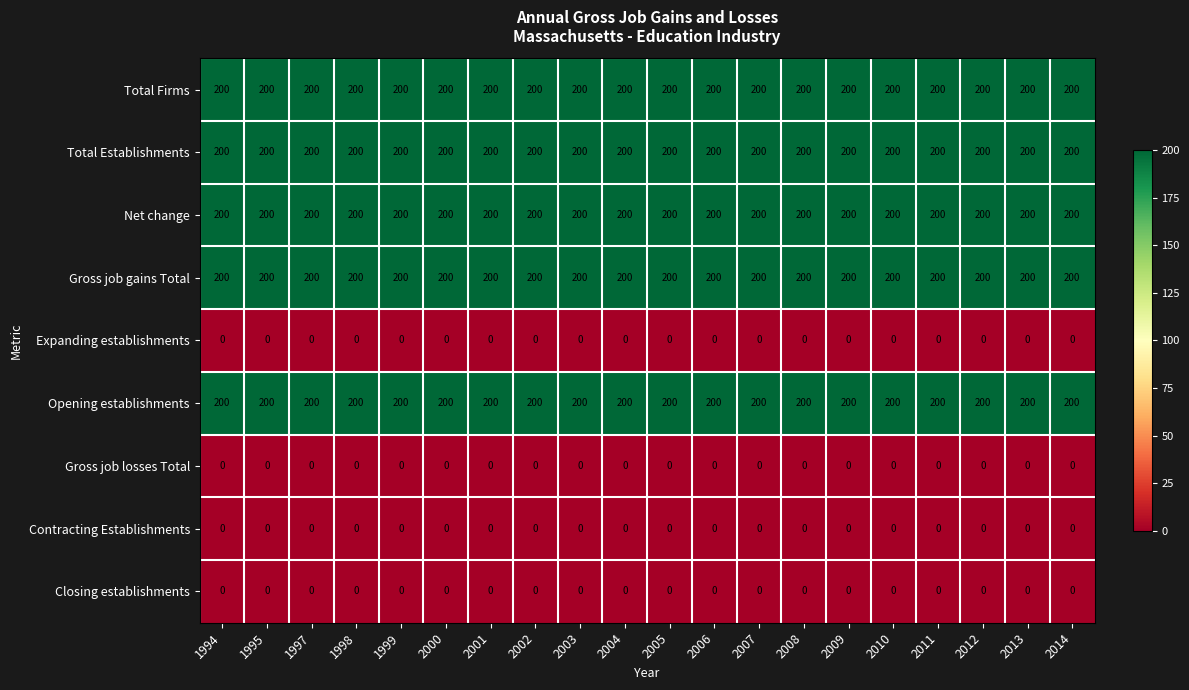

What is the maximum value shown in the chart?

200